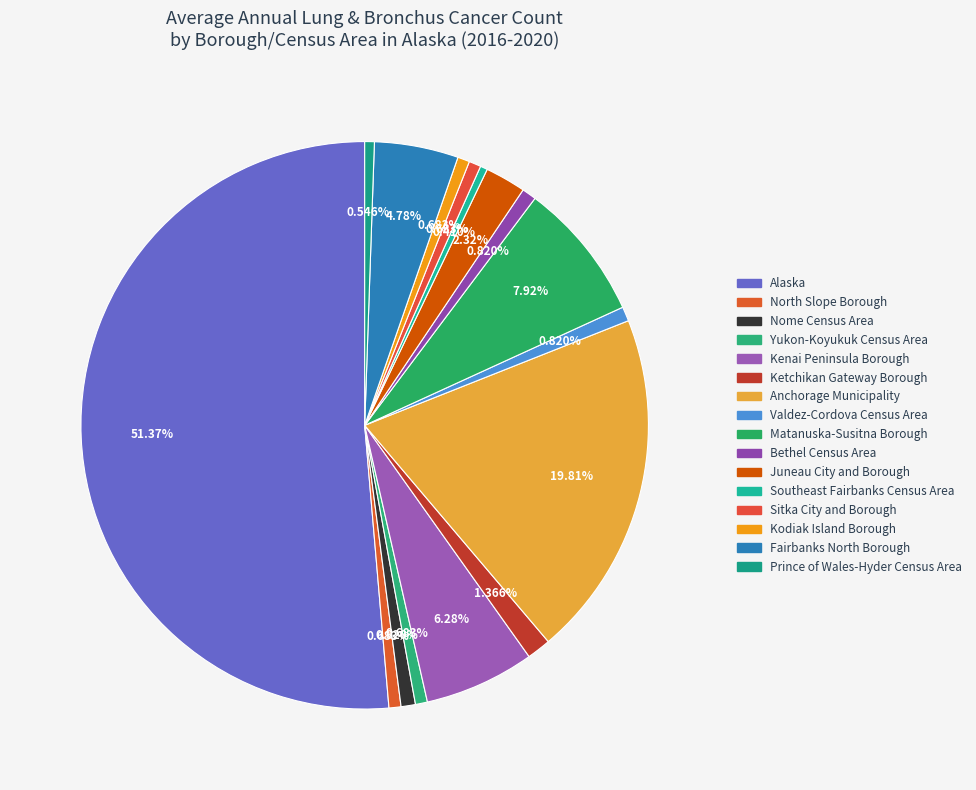

True or false: Fairbanks North Borough accounts for 11% of the total.

False